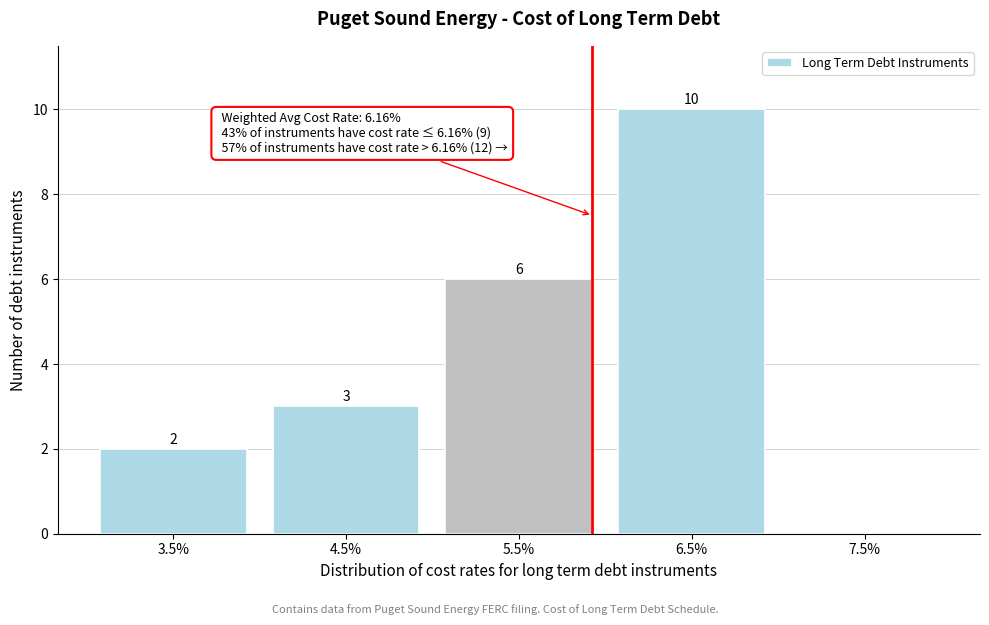

Reading left to right, transcribe all the data shown in this chart.

3.5%=2	4.5%=3	5.5%=6	6.5%=10	7.5%=0